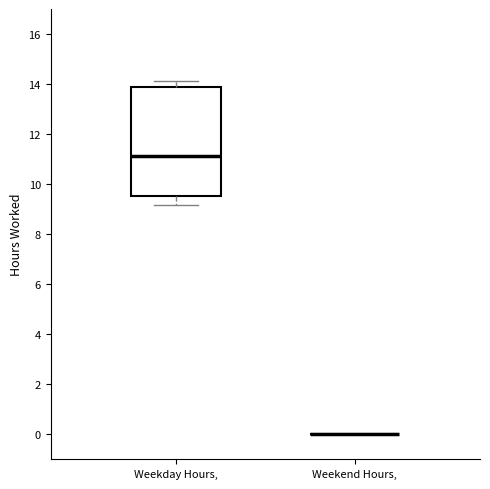

Where is the upper edge of the box for Weekday Hours, on the y-axis? The values are not printed on the chart, so give them approximately, as read against the axis.

14.0